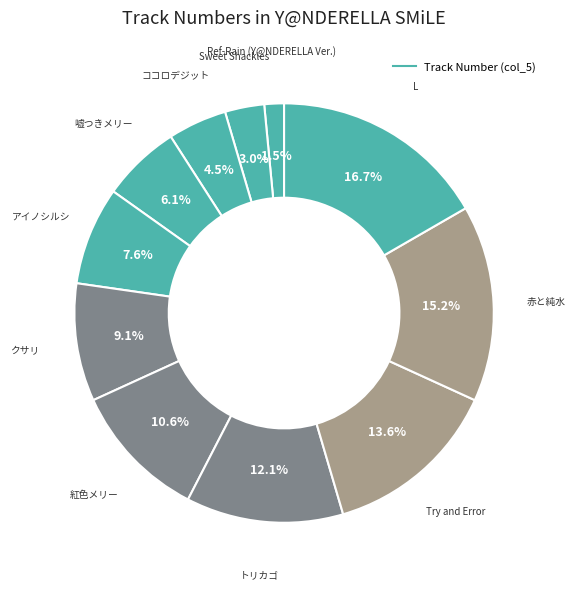

Count the number of slices in the pie.

11